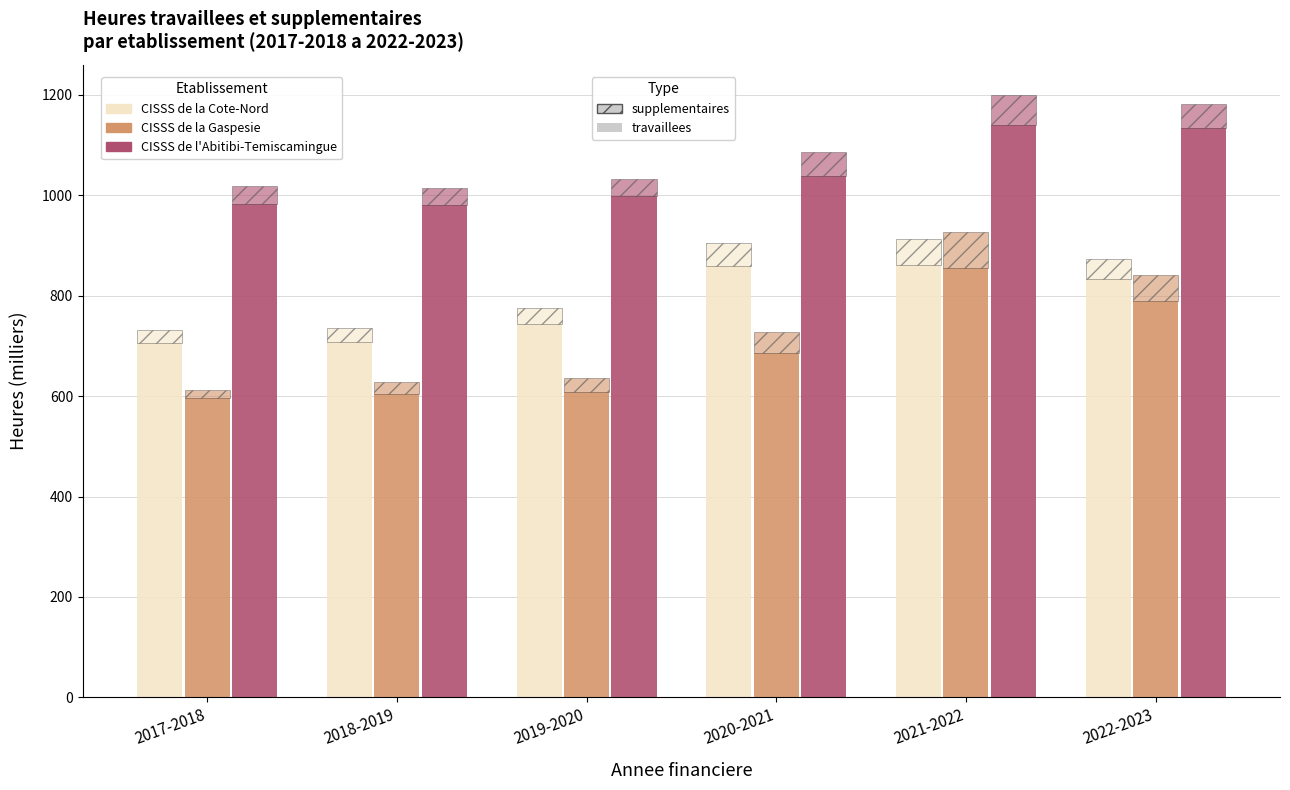

What is the average value of the CISSS de la Cote-Nord (supplementaires) series?

37.2